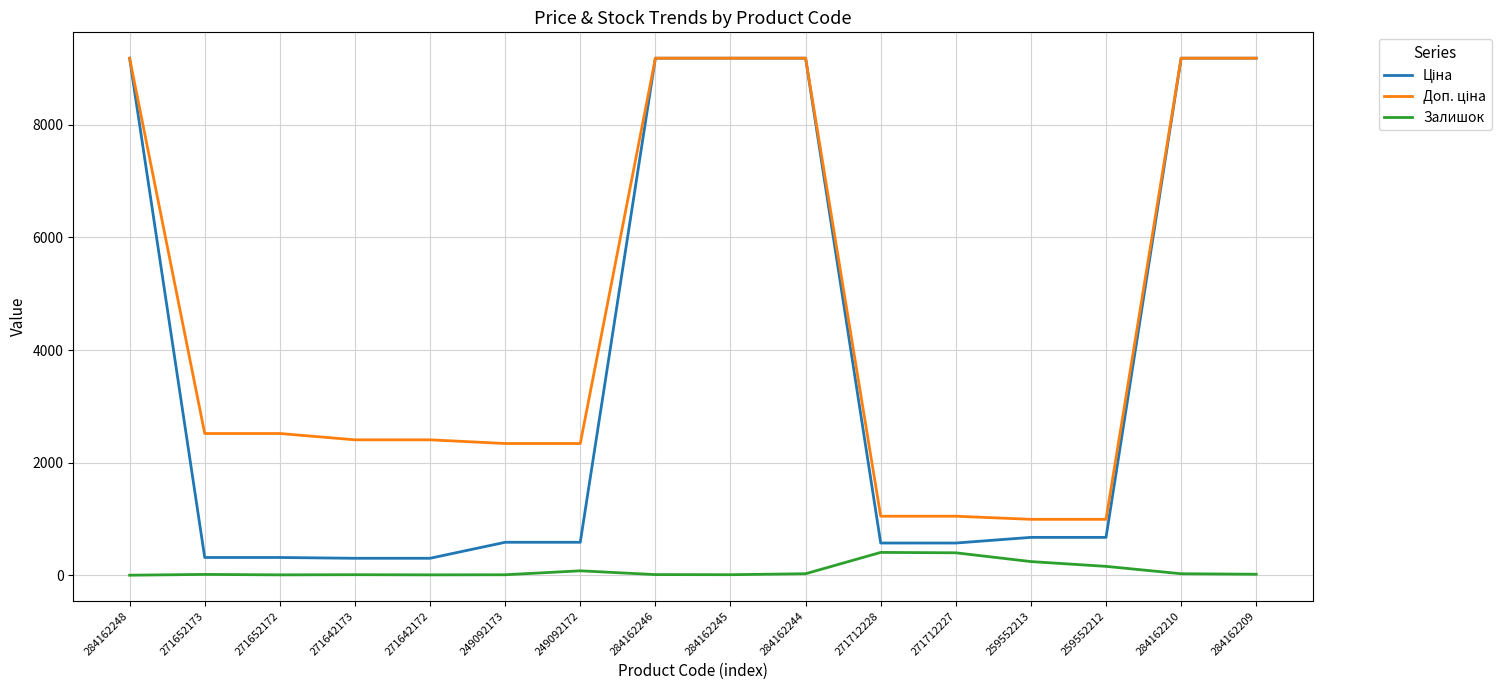

In Залишок, how many points are higher than both neighbors (excluding endpoints)?

4